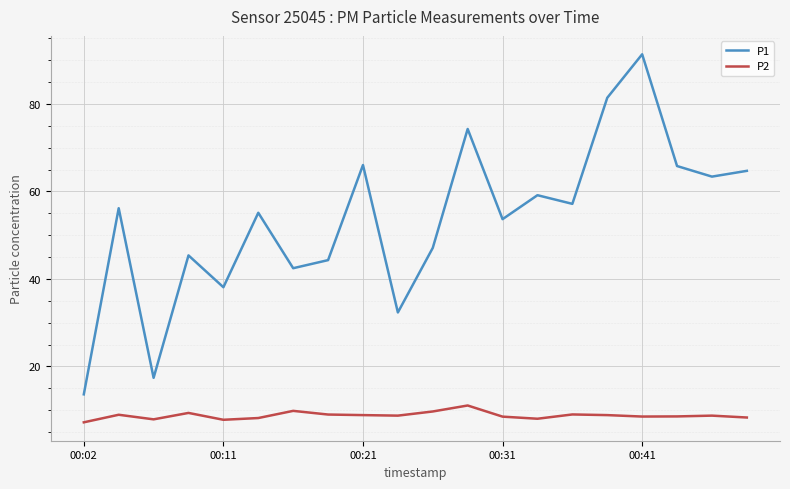

What is the average value of the P1 series?

53.5